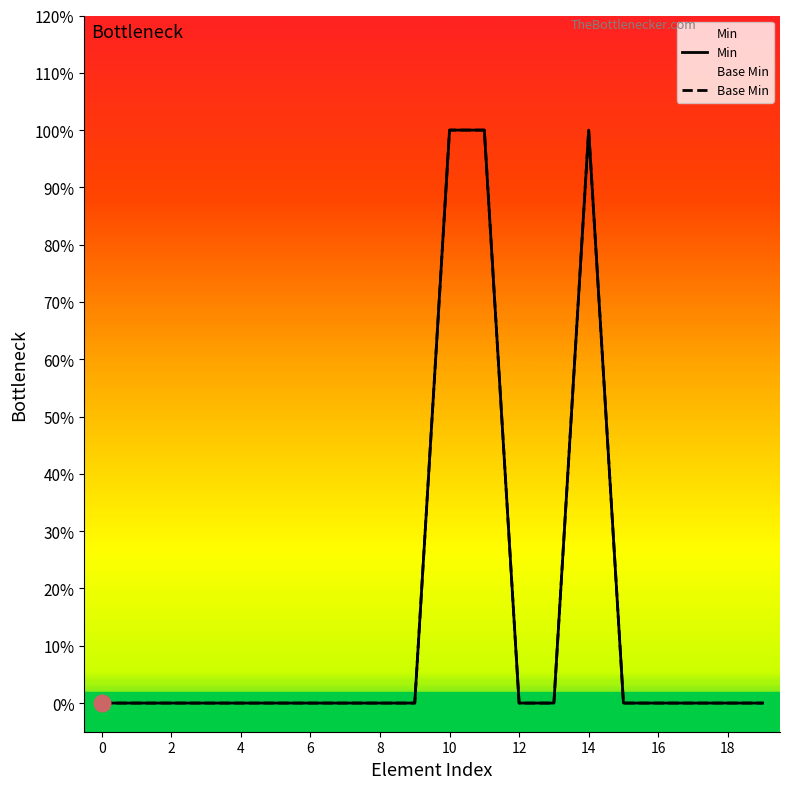

At 14, list the series in order from largest to smallest.

Min, Base Min